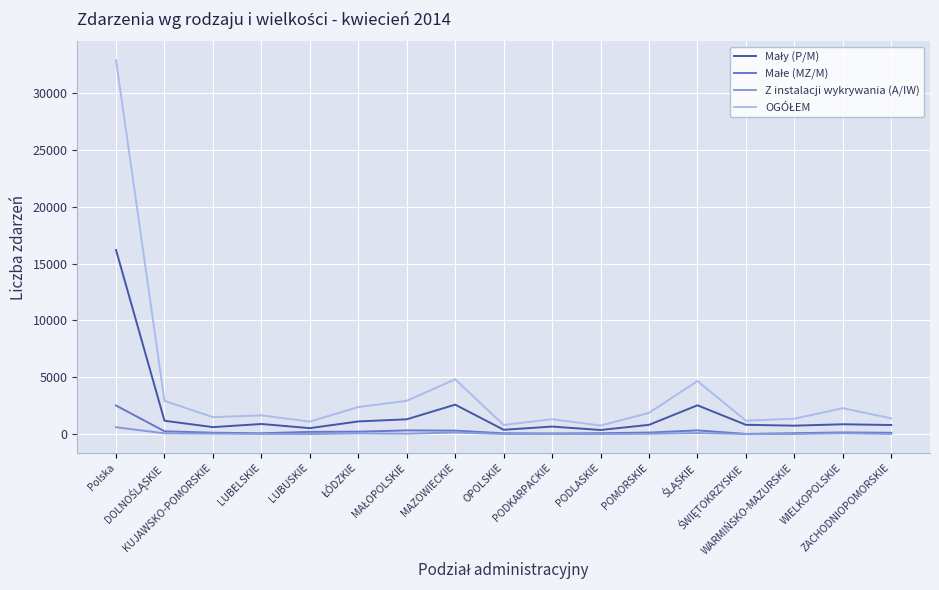

True or false: Małe (MZ/M) has more than 1 interior local peaks.

True